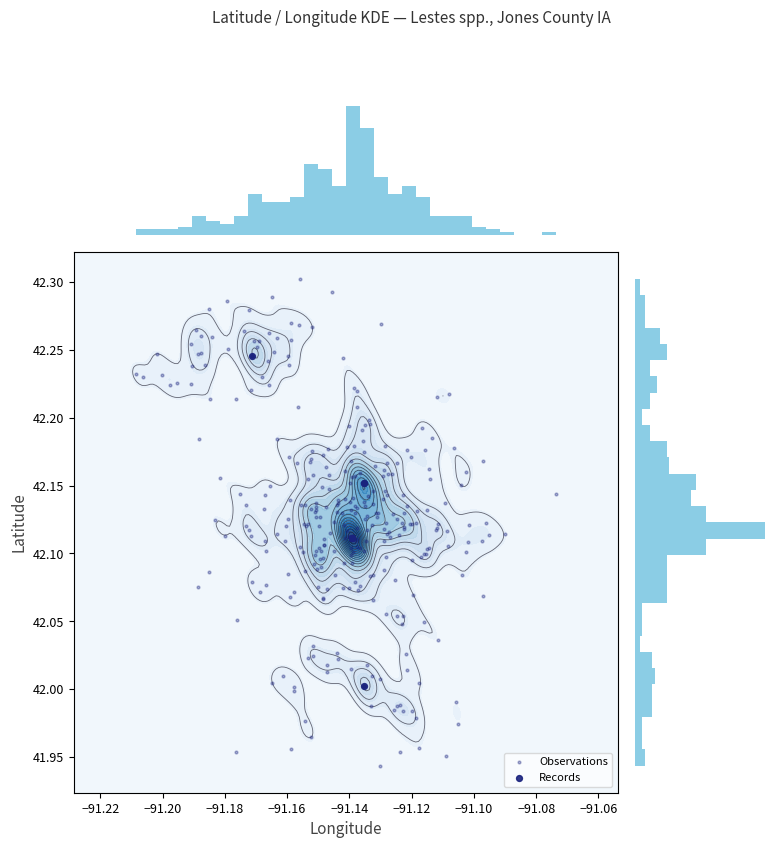

Is it true that the value at 292391 is 55.1?

False